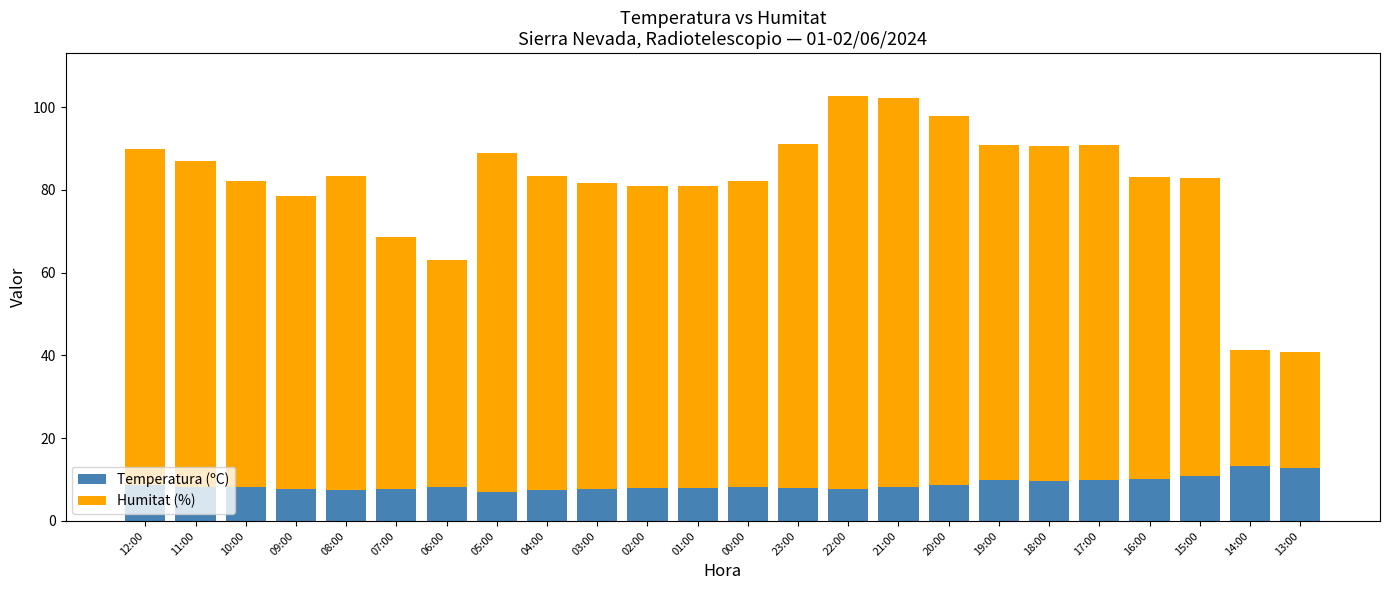

What is the total value across all series at 09:00?

78.6